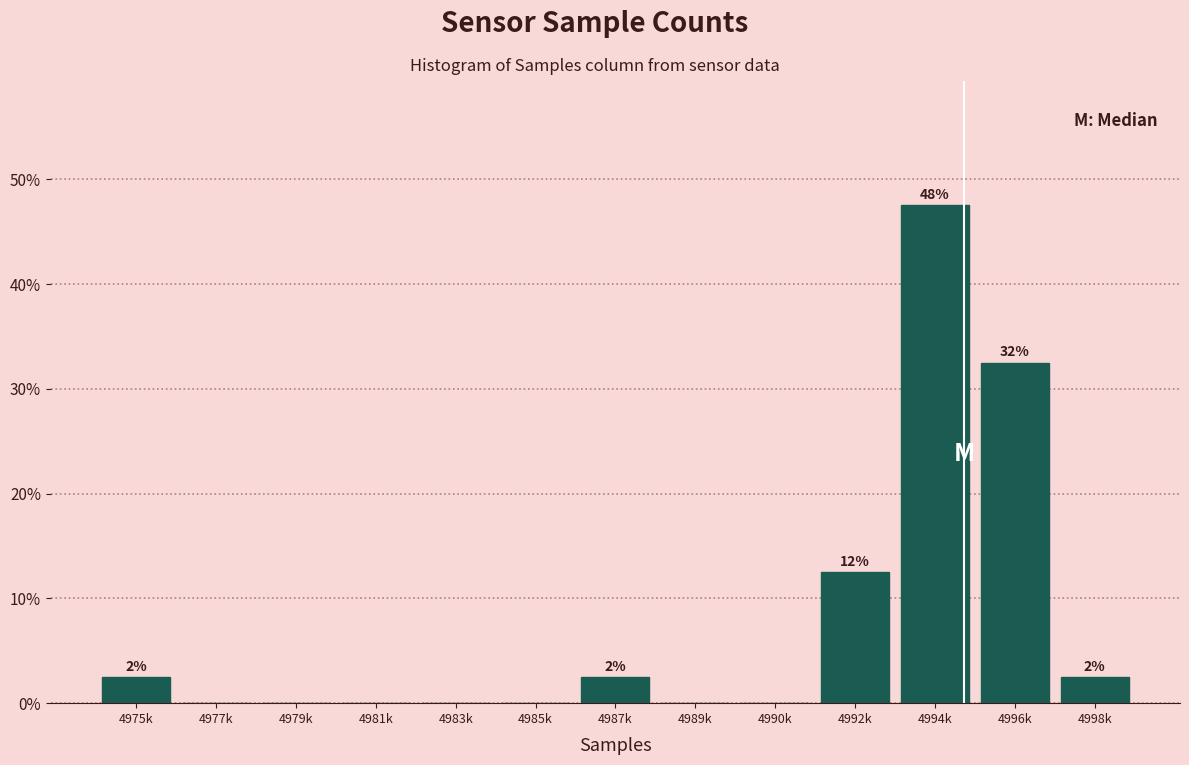

Reading left to right, what are all the values shown in this chart?

4975k=2.5	4977k=0.0	4979k=0.0	4981k=0.0	4983k=0.0	4985k=0.0	4987k=2.5	4989k=0.0	4990k=0.0	4992k=12.5	4994k=47.5	4996k=32.5	4998k=2.5